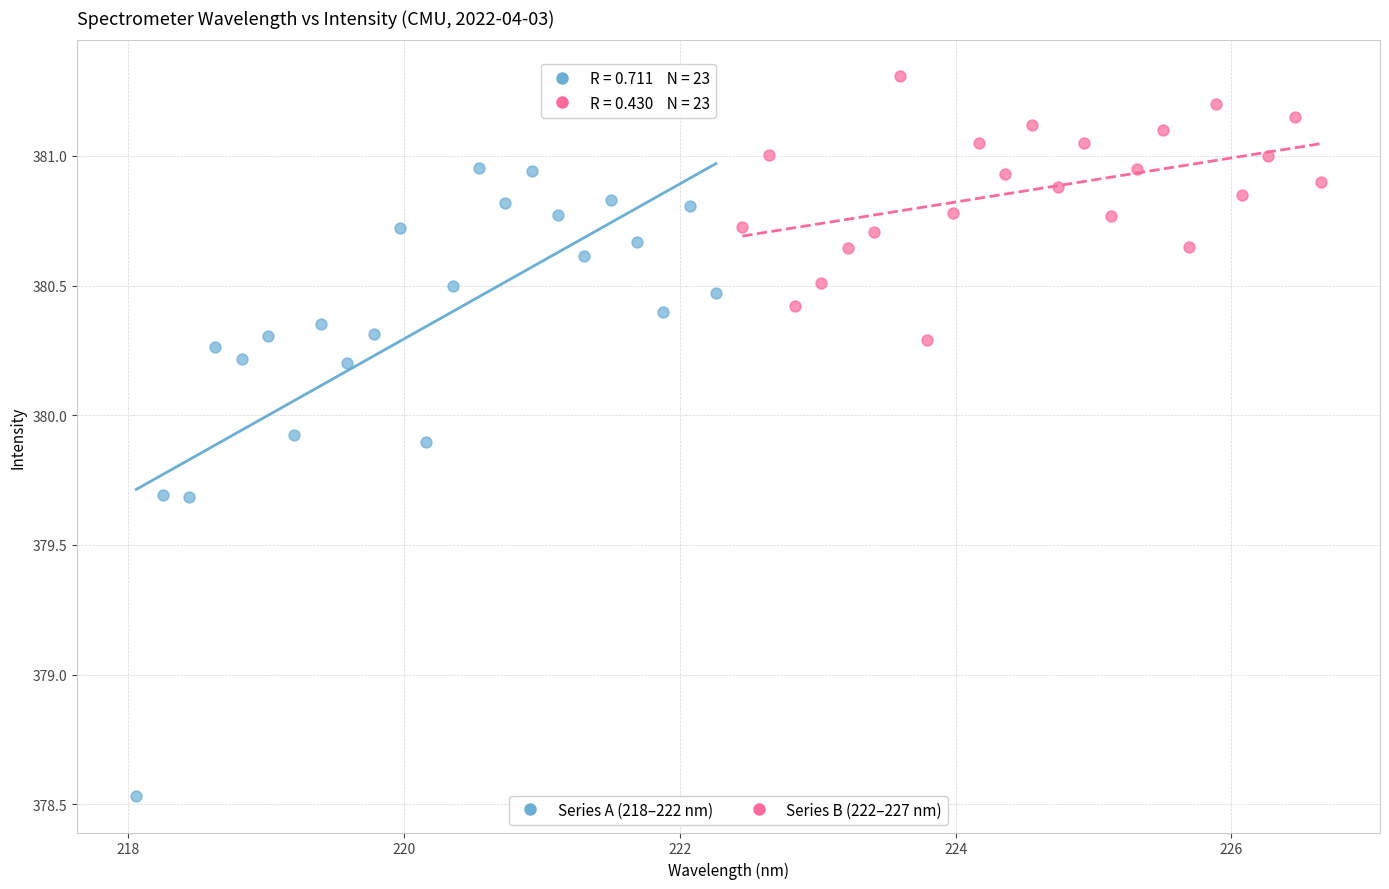

What are all the series names shown in the legend?

Series A (218–222 nm), Series B (222–227 nm)